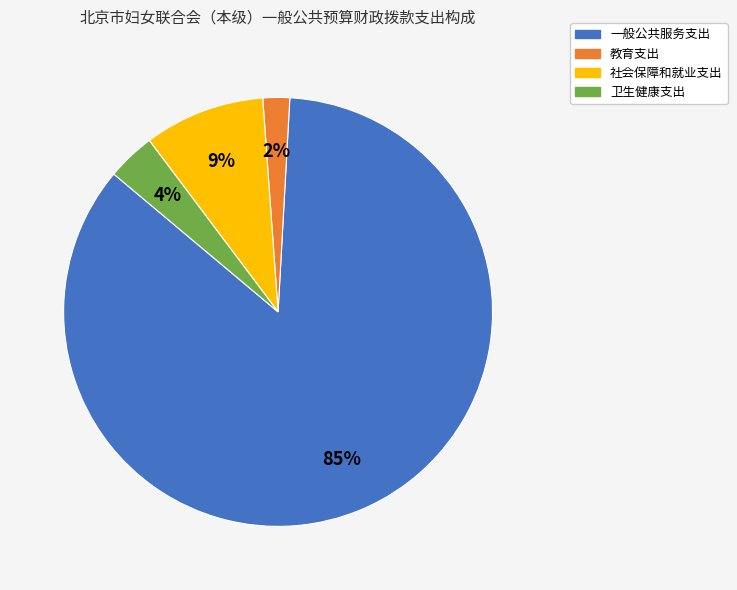

To the nearest percent, what is the average slice percentage?

25%